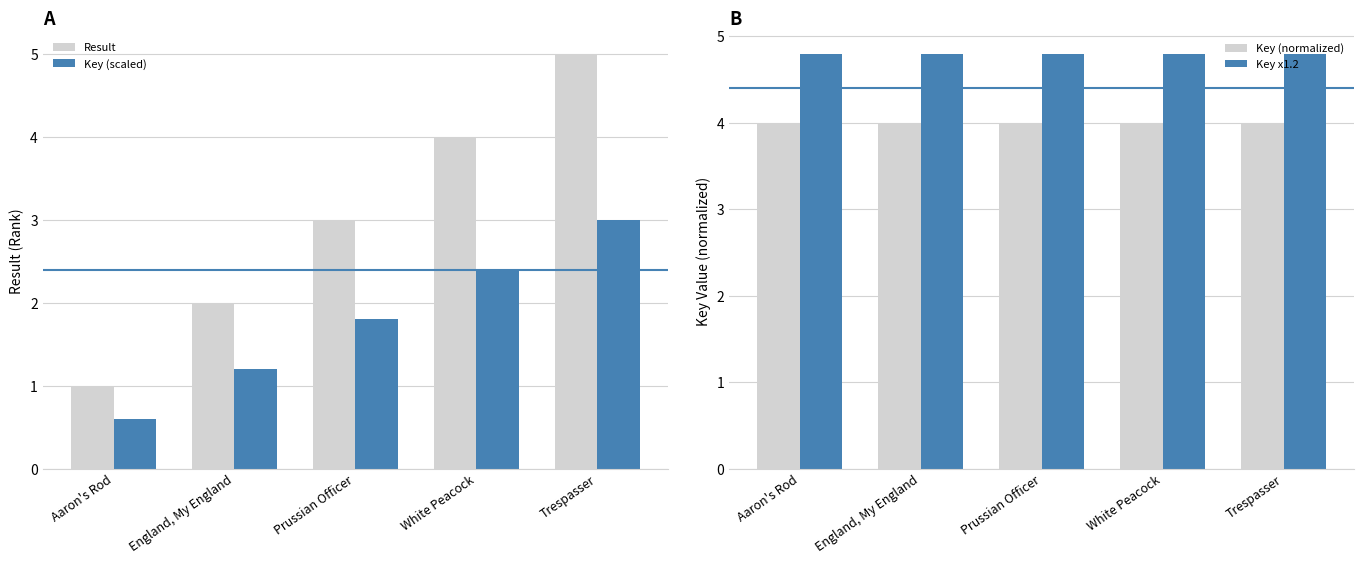

At how many categories does at least one series exceed 0?

5